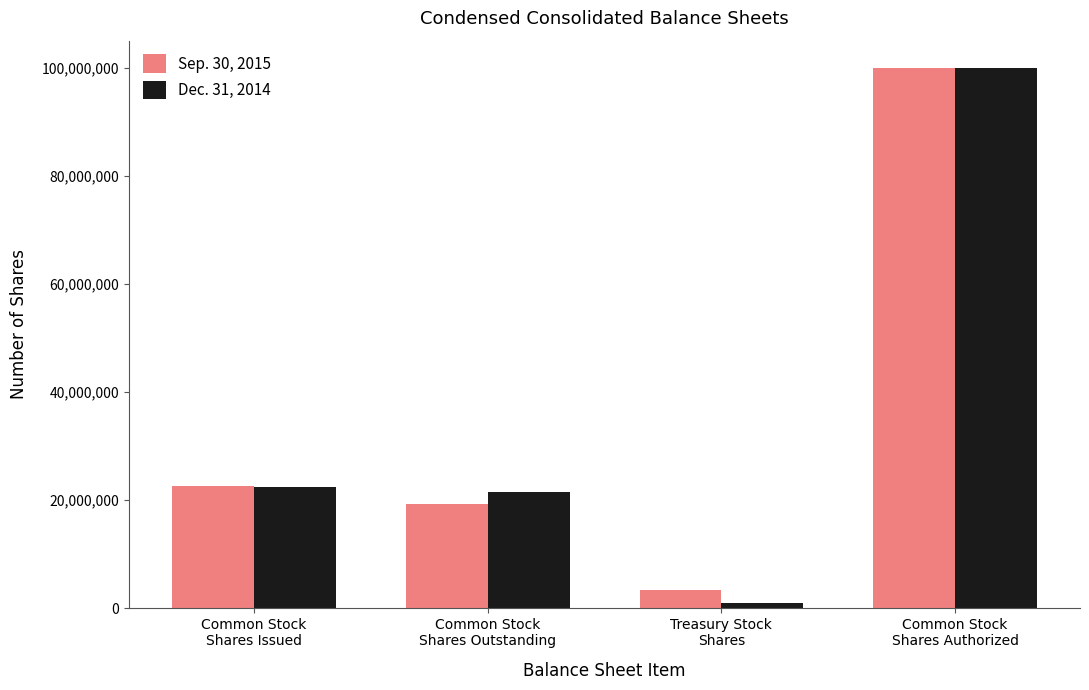

What is the sum of all Dec. 31, 2014 values?

144894116